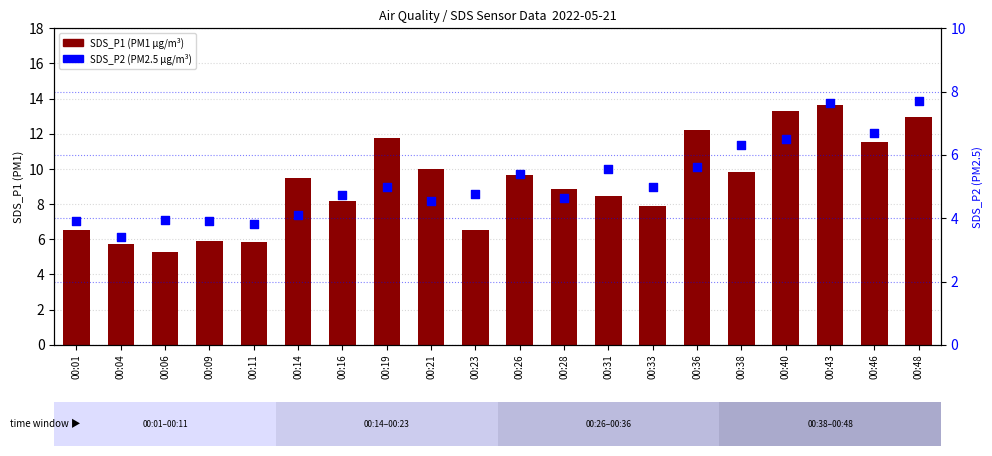

Which series reaches the minimum Y coordinate?

SDS_P2